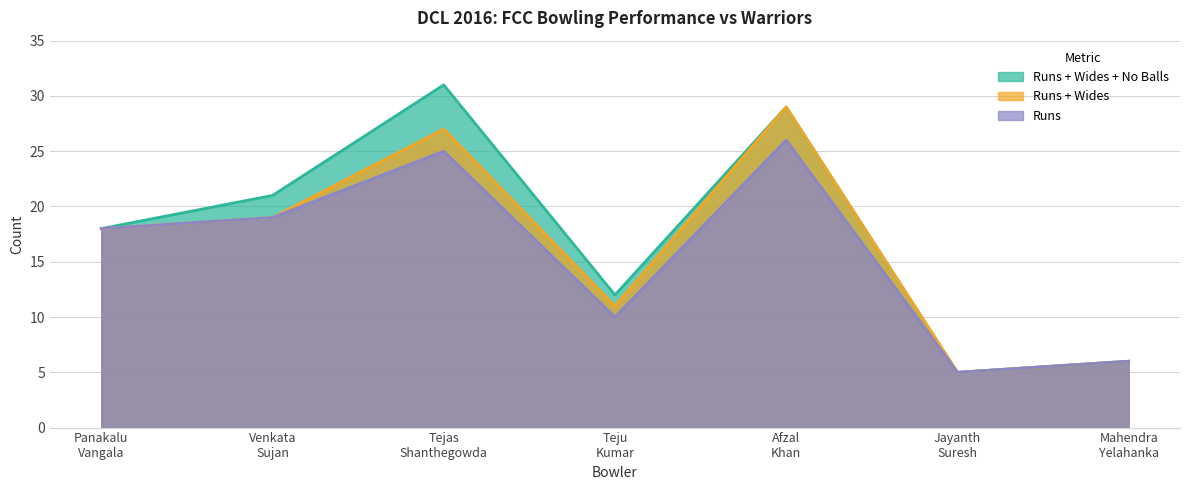

What position from the right is Afzal Khan?

3